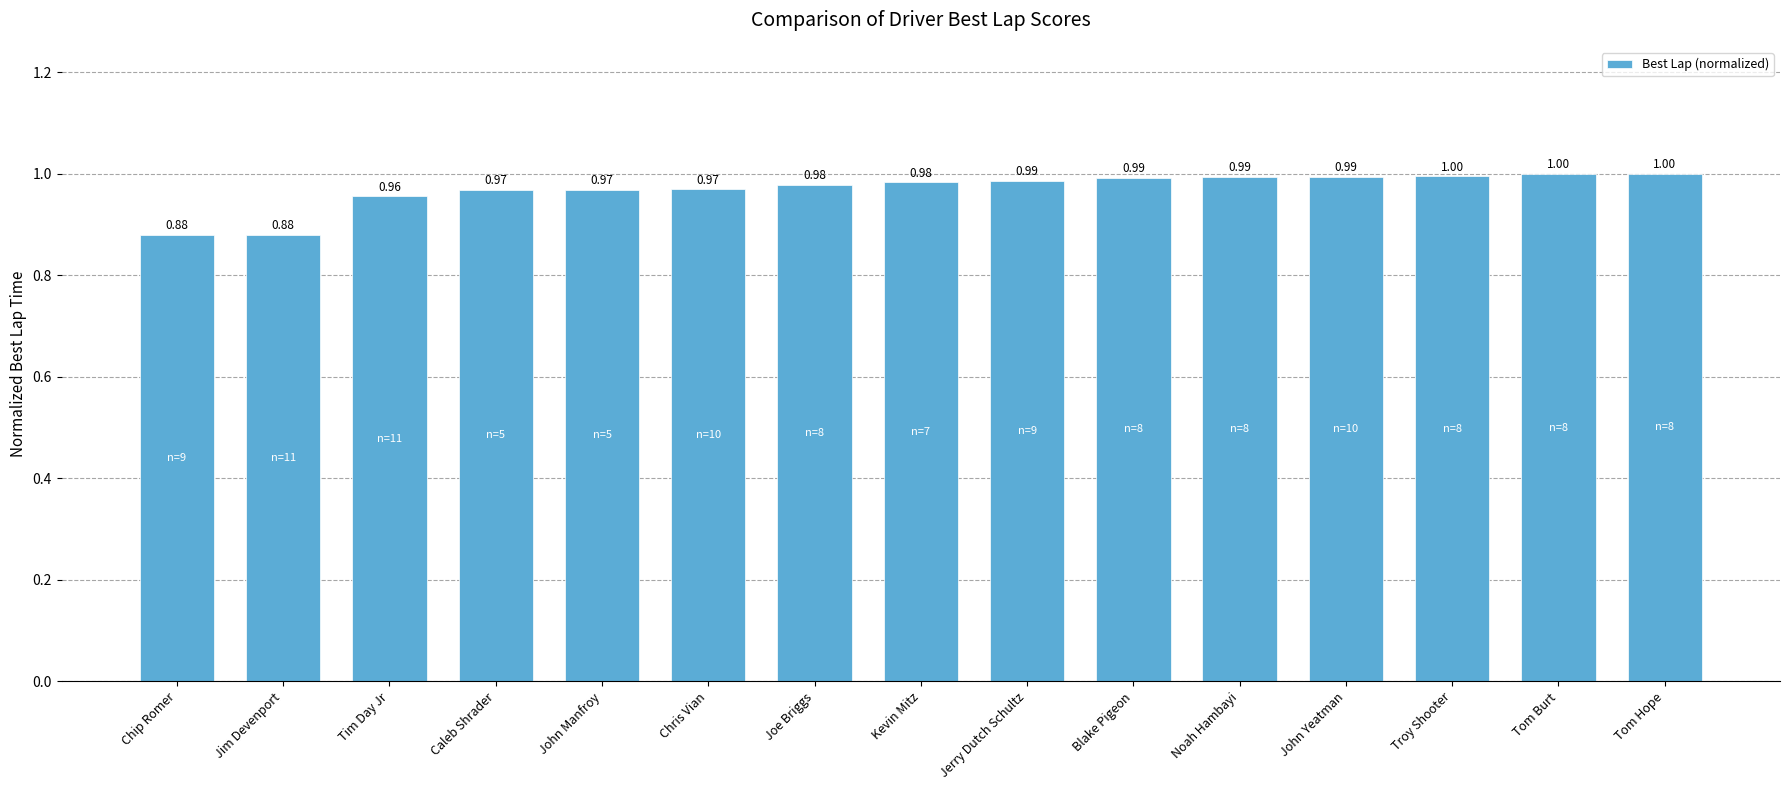

What is the difference between the maximum and minimum values?

0.1